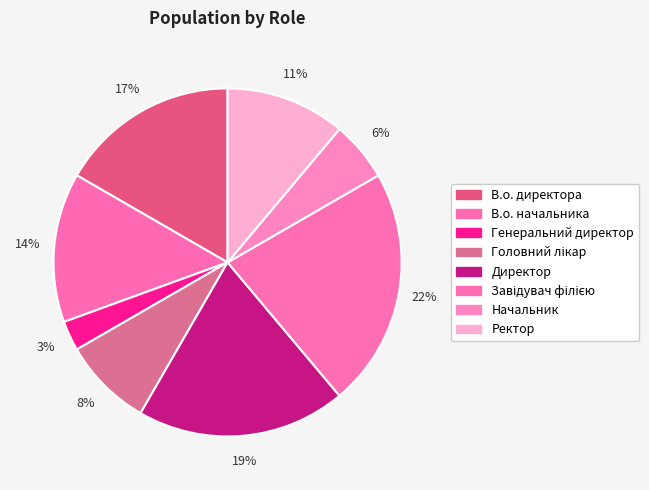

Rank the categories by value from highest to lowest.

Завідувач філією, Директор, В.о. директора, В.о. начальника, Ректор, Головний лікар, Начальник, Генеральний директор